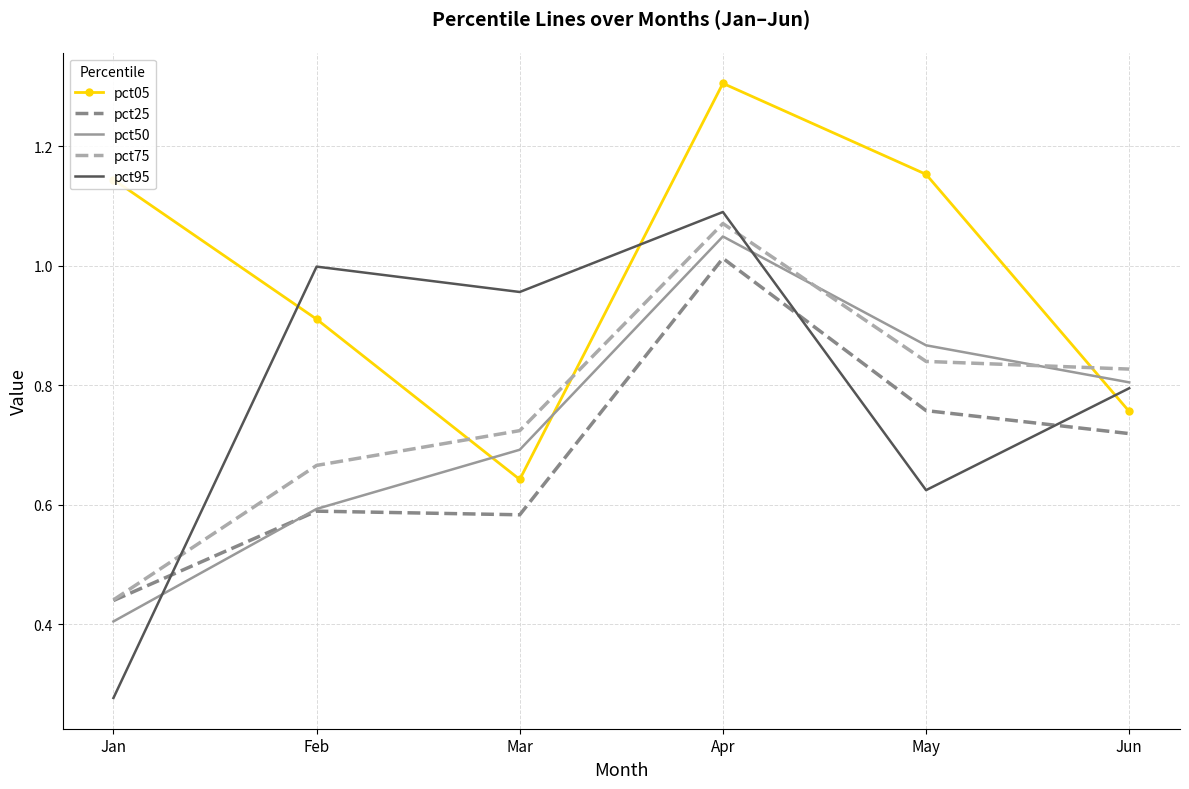

Which series has the largest range (max minus min)?

pct95